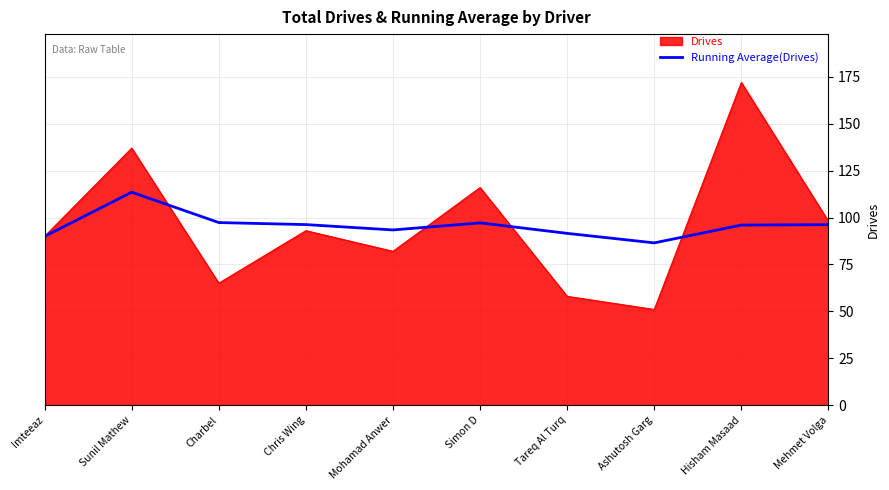

List the series in order of their peak value, highest first.

Drives, Running Average(Drives)